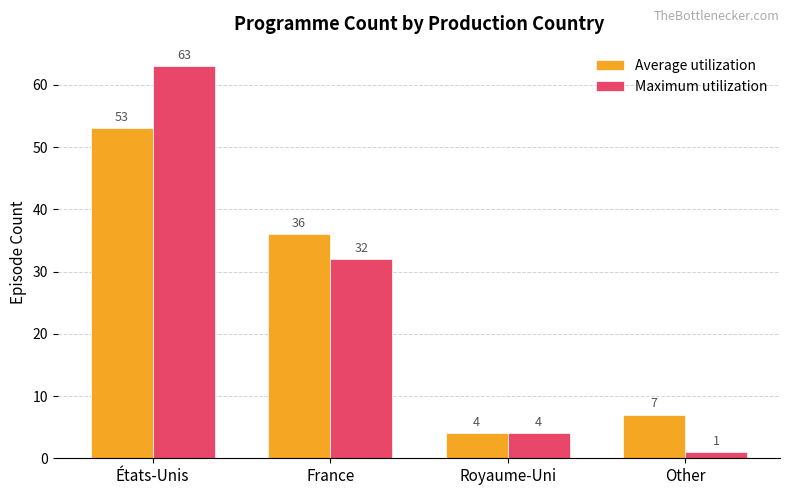

What is the label of the 2nd bar from the right?

Royaume-Uni